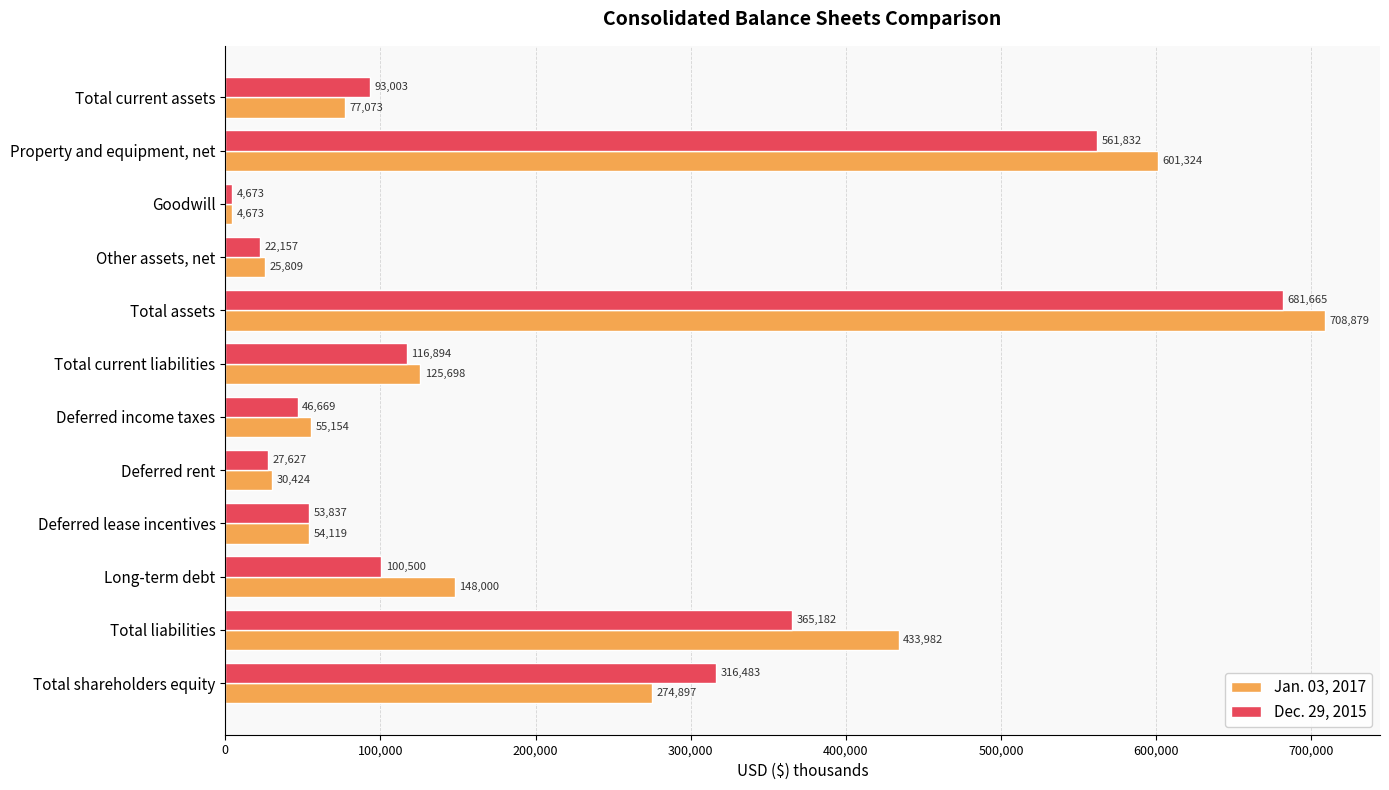

What is the difference between the maximum and second lowest values in the Dec. 29, 2015 series?

659508